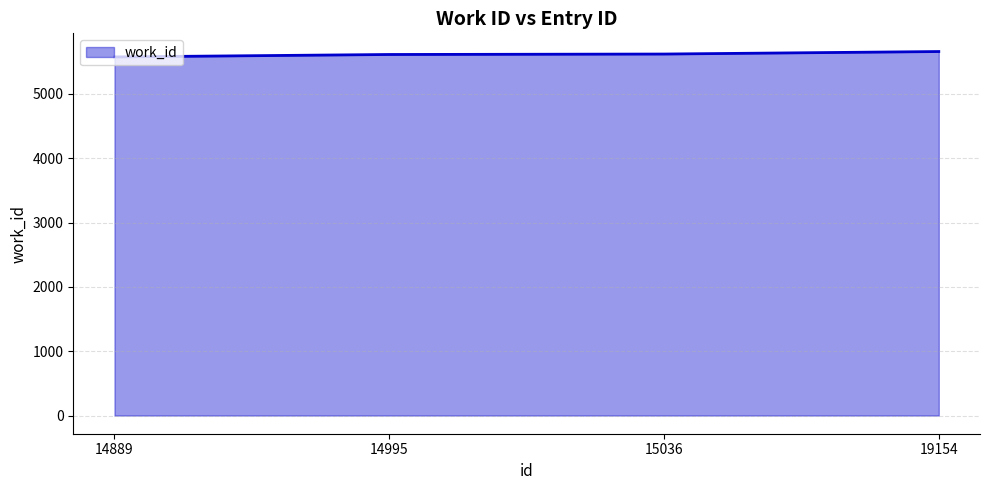

What is the smallest value displayed?

5574